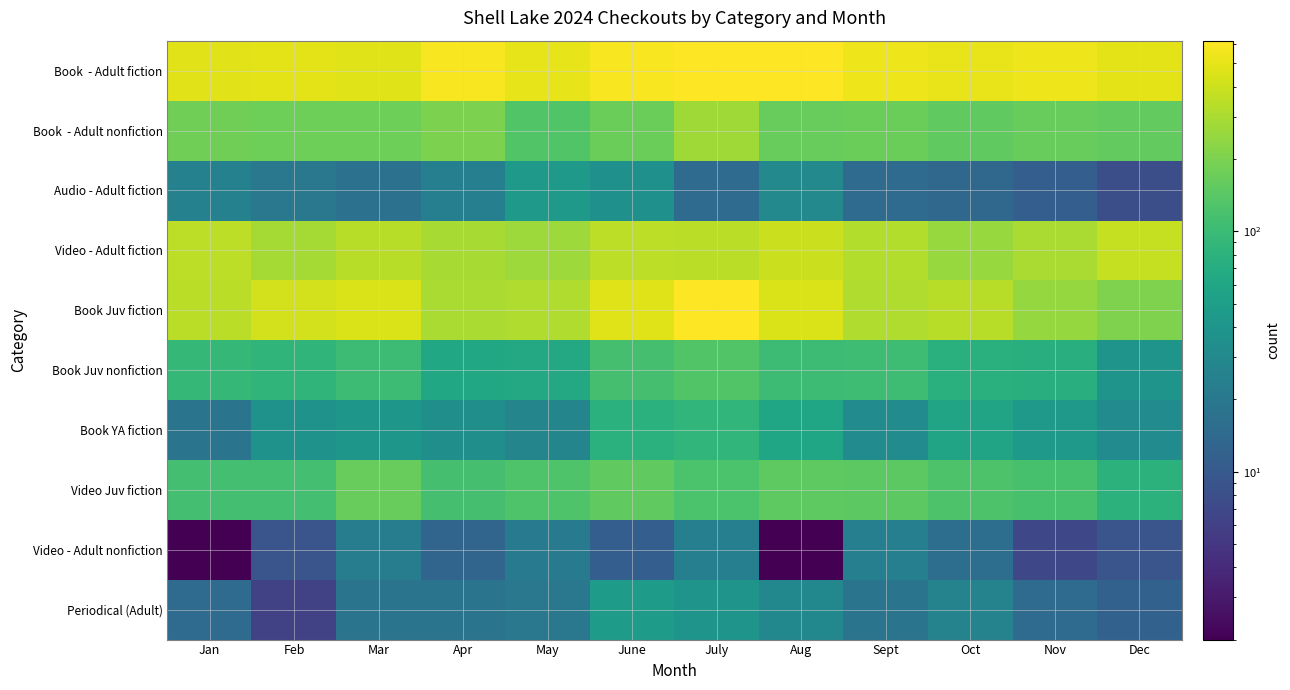

What is the smallest value displayed?

2